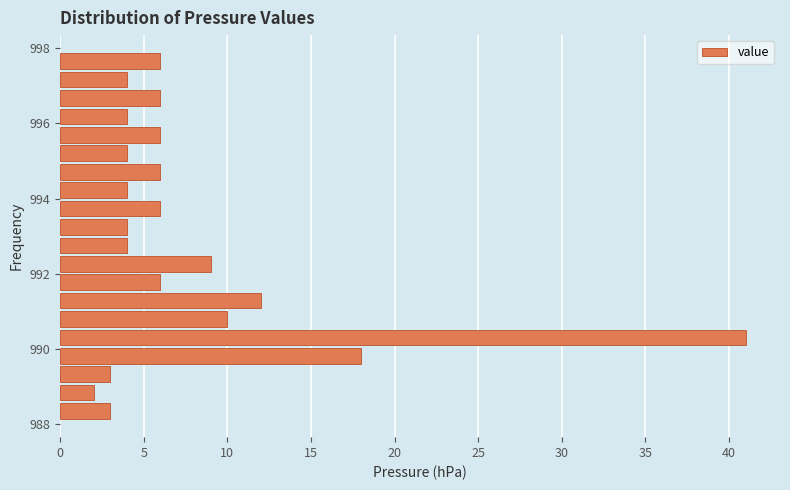

Around what value on the y-axis is the longest bar? Give the approximate position of its centre, as read against the axis.

990.4